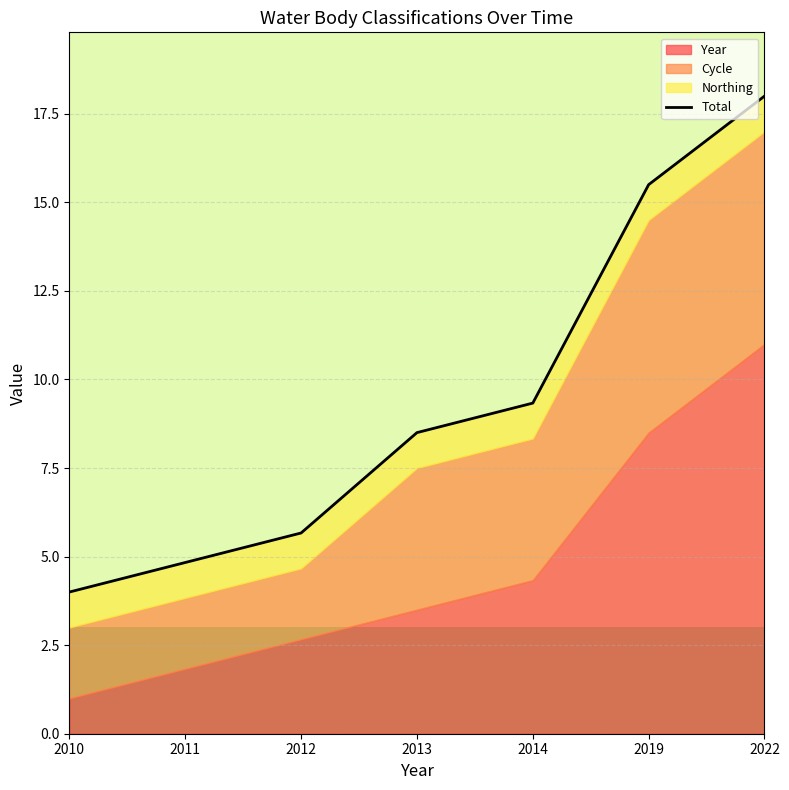

What is the average value?

9.4